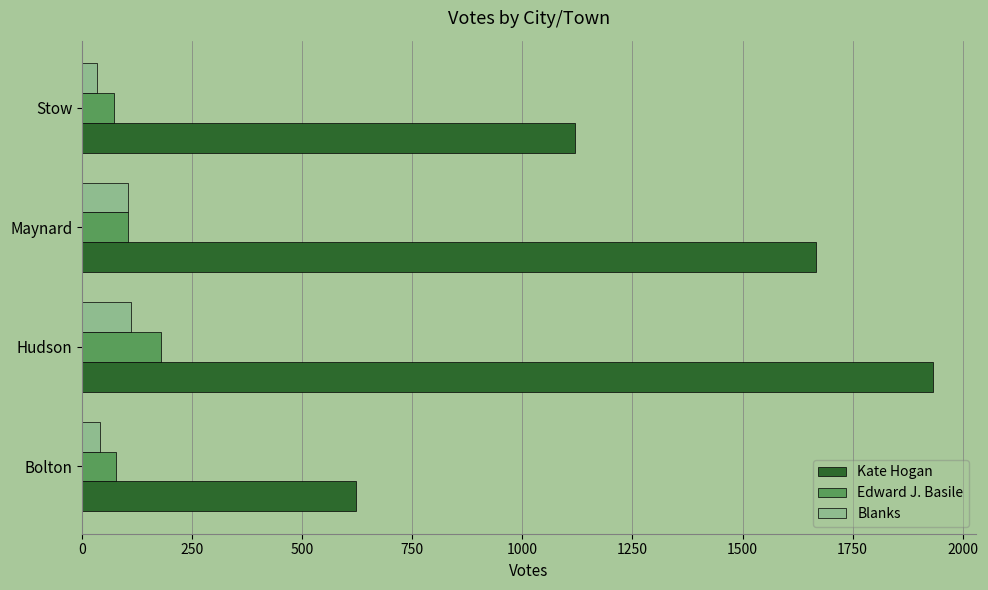

What is the difference between the maximum and second lowest values in the Edward J. Basile series?

103